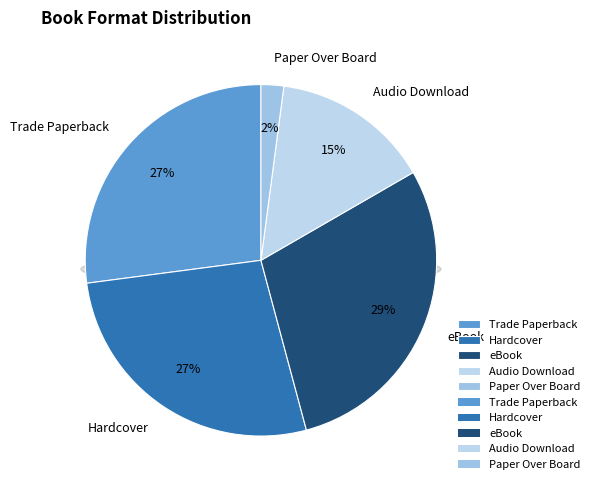

What portion of the pie excludes Trade Paperback?

72.9%